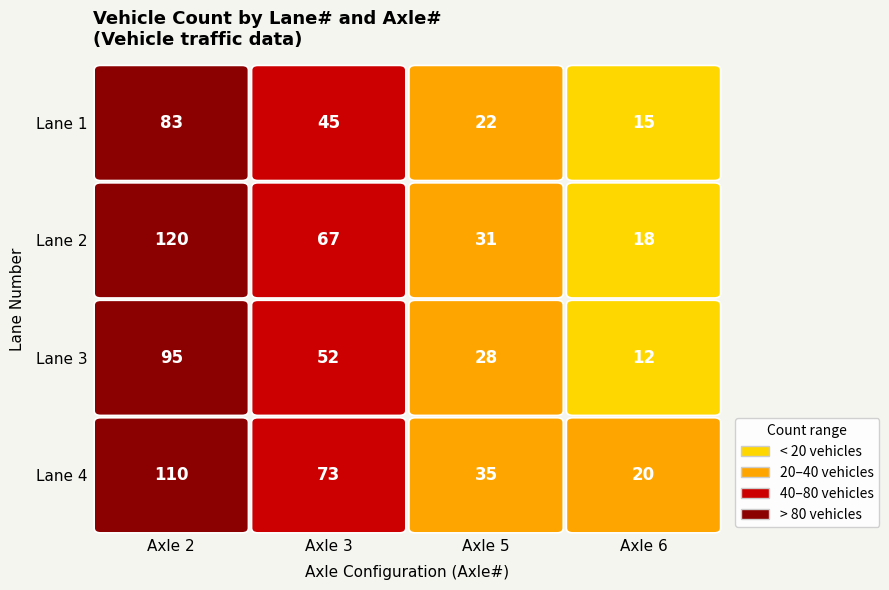

Read the 4 value at 2, to the nearest 5.

110